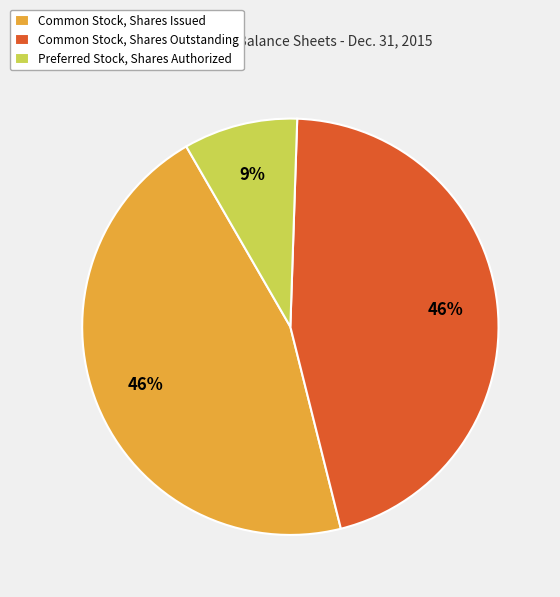

Is the sum of Common Stock, Shares Issued and Preferred Stock, Shares Authorized greater than half?

Yes